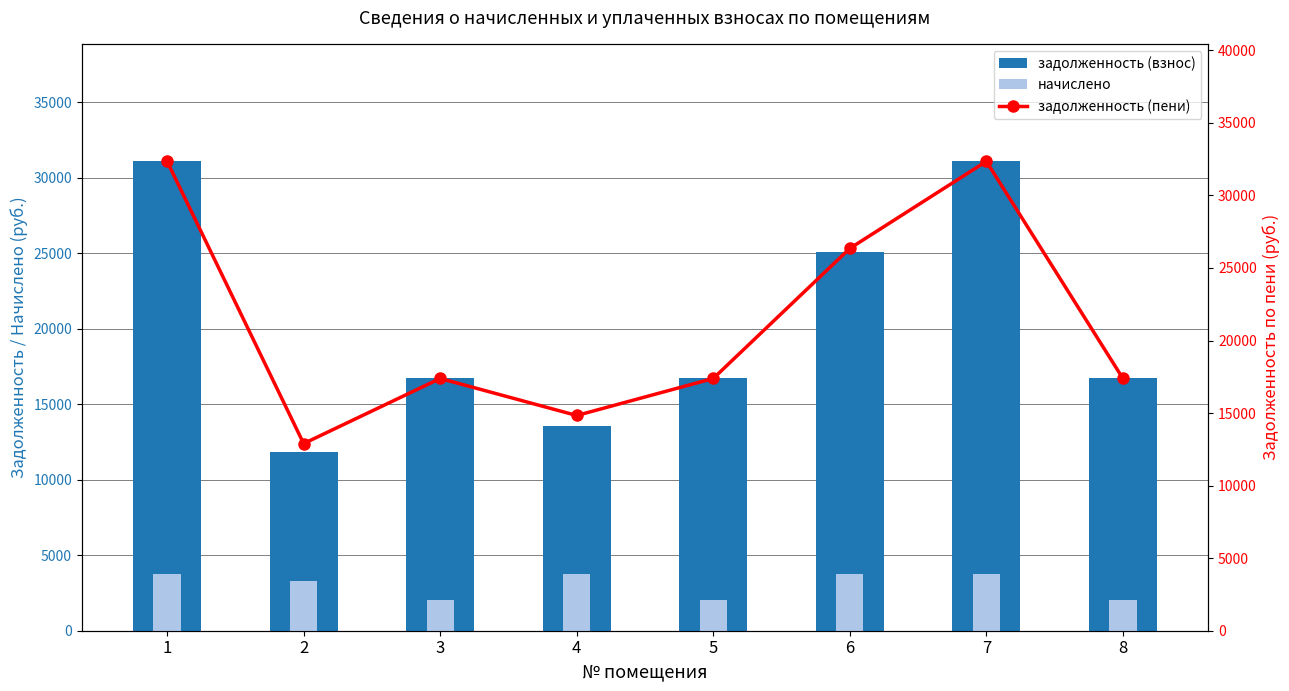

The задолженность (пени) series shows 3980.1 at 8. True or false?

False